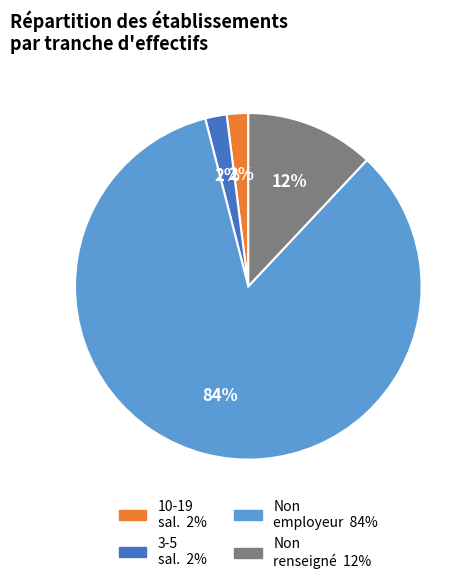

Does any single category account for the majority?

Yes